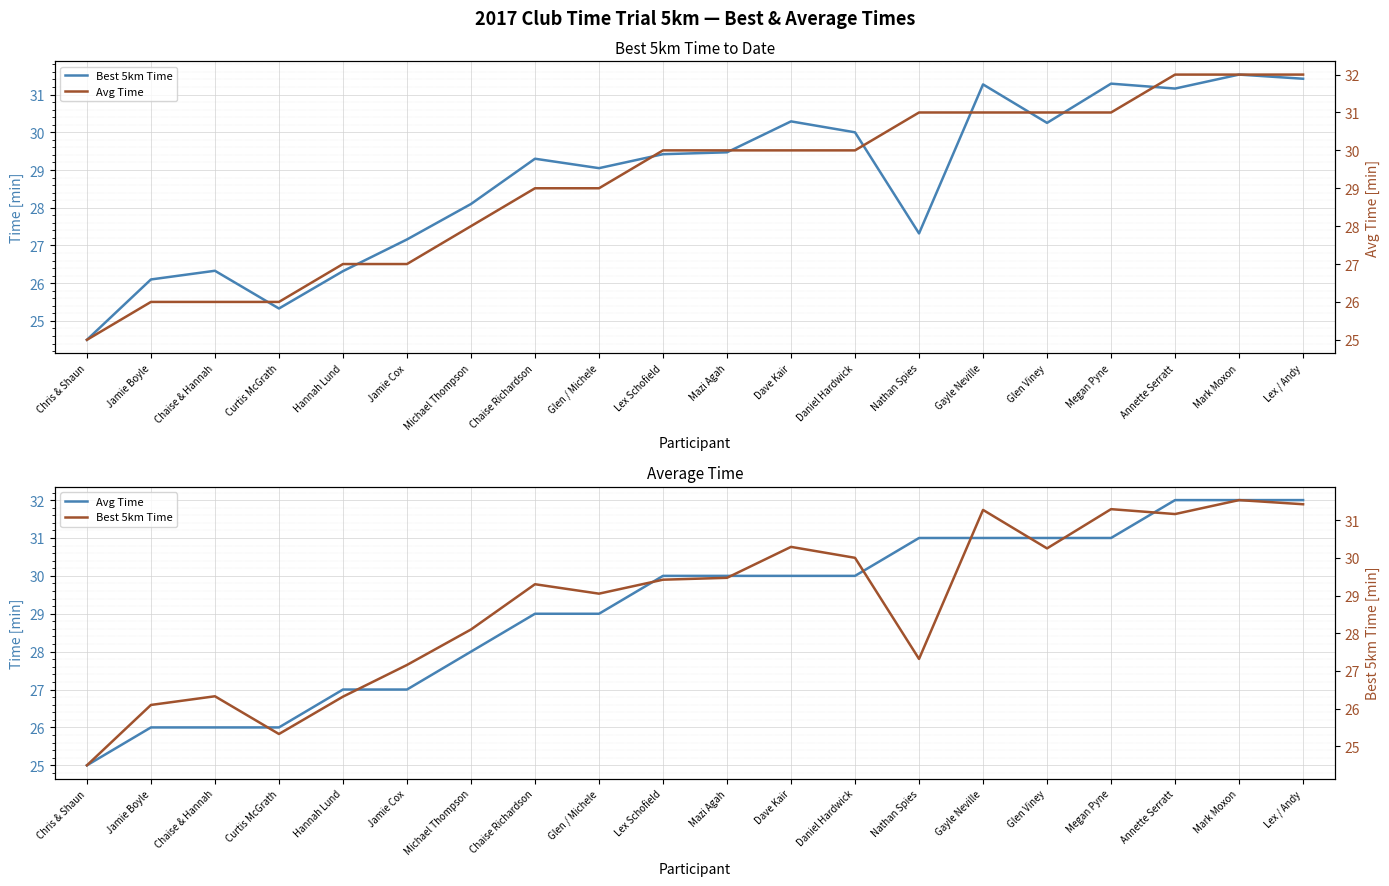

What is the difference between the highest and lowest values at Curtis McGrath?

0.7